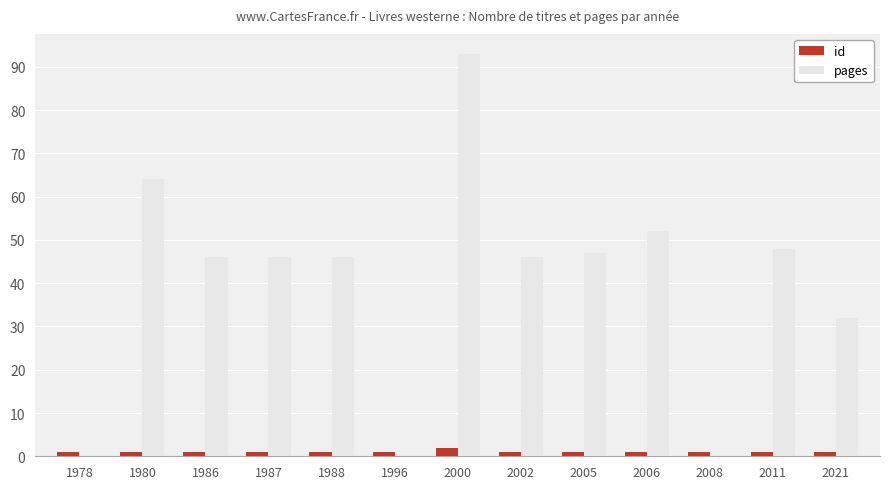

Is it true that pages equals 64 at 1980?

True